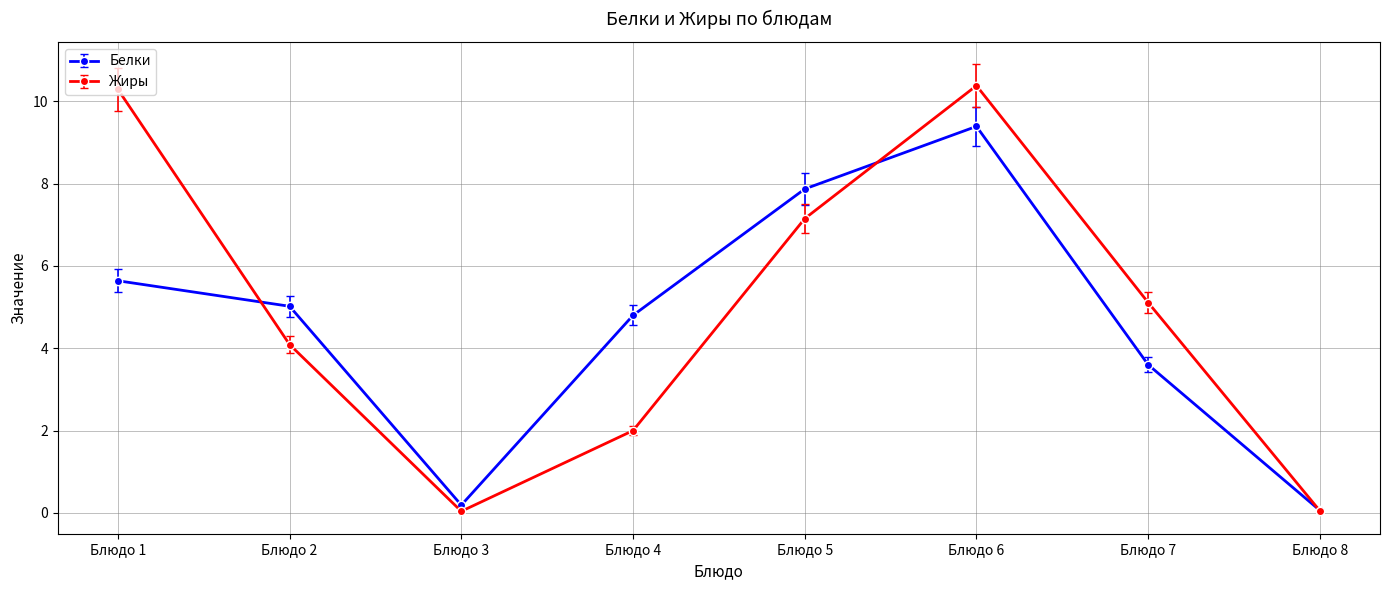

True or false: Белки has more than 0 points higher than both neighbors.

True